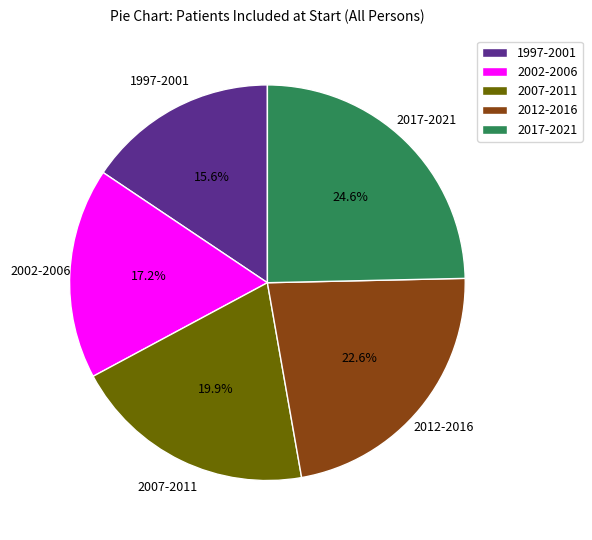

How many segments does this pie chart have?

5